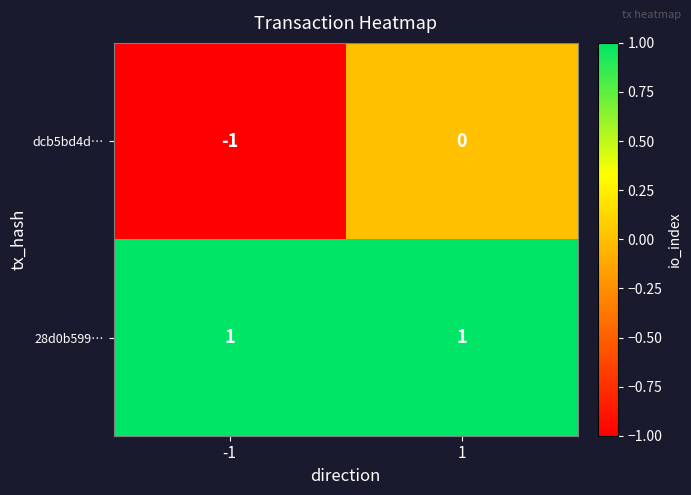

Is the value of 28d0b599… at 1 greater than the value of dcb5bd4d… at -1?

Yes